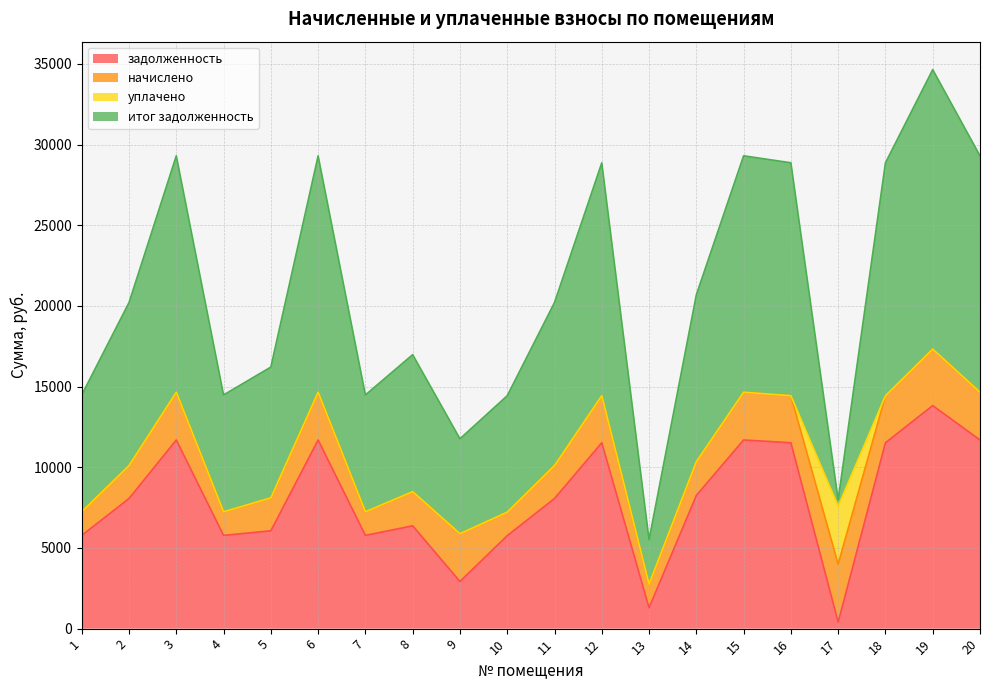

Does the chart display data point markers on the line(s)?

No